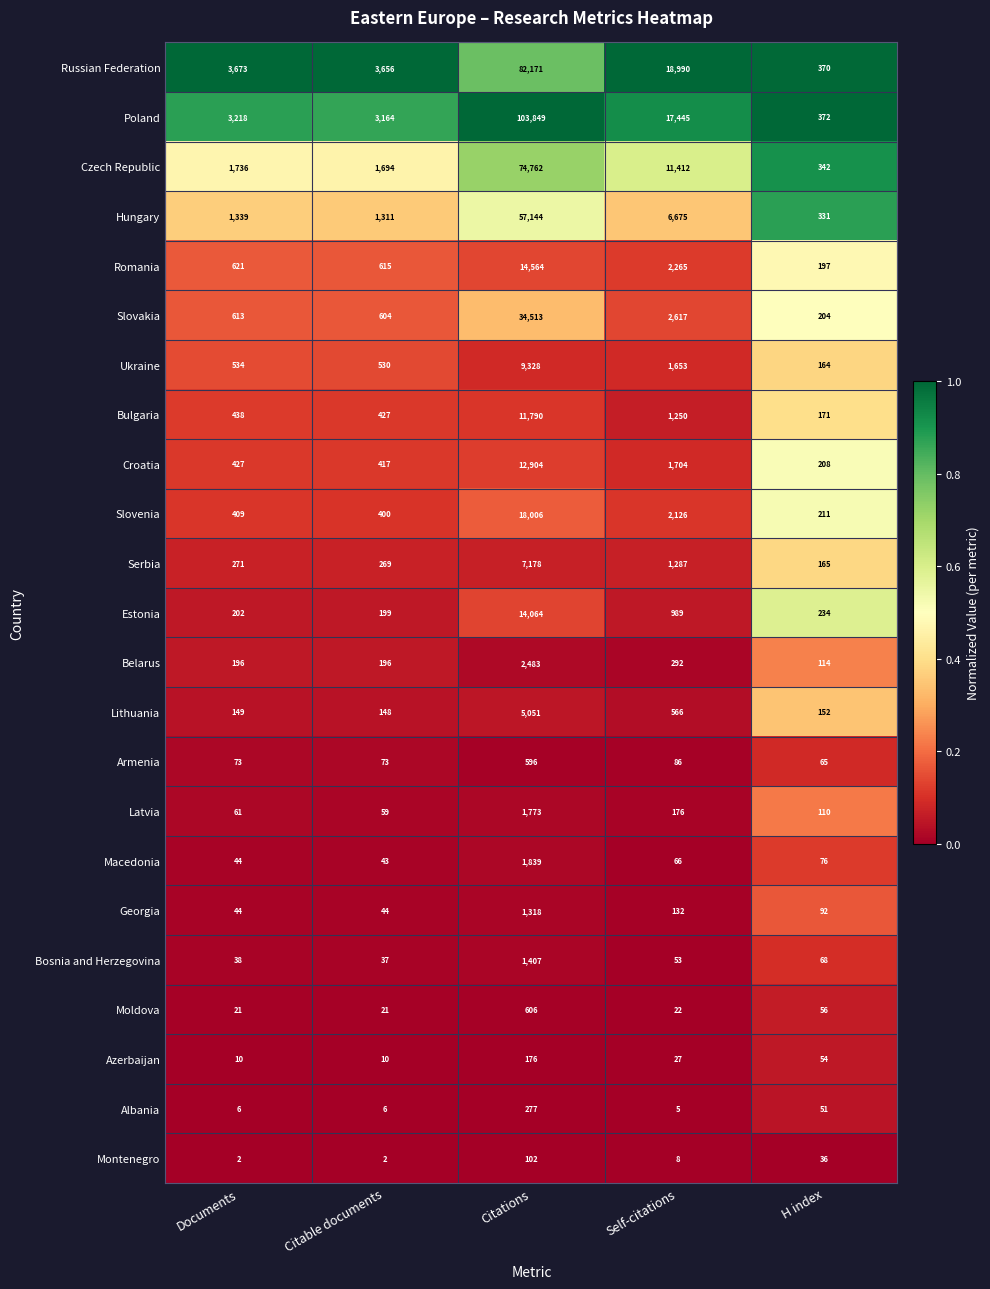

What is the difference between the second highest and second lowest values in the Moldova series?

35